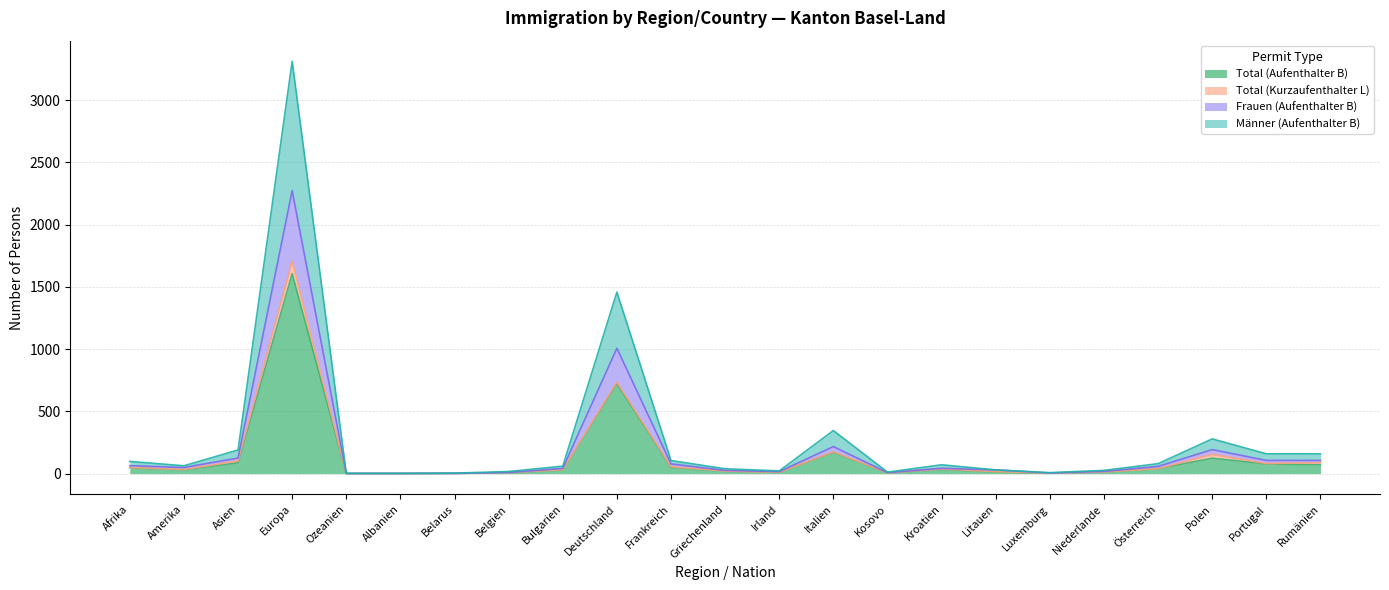

How many categories are shown in the chart?

23